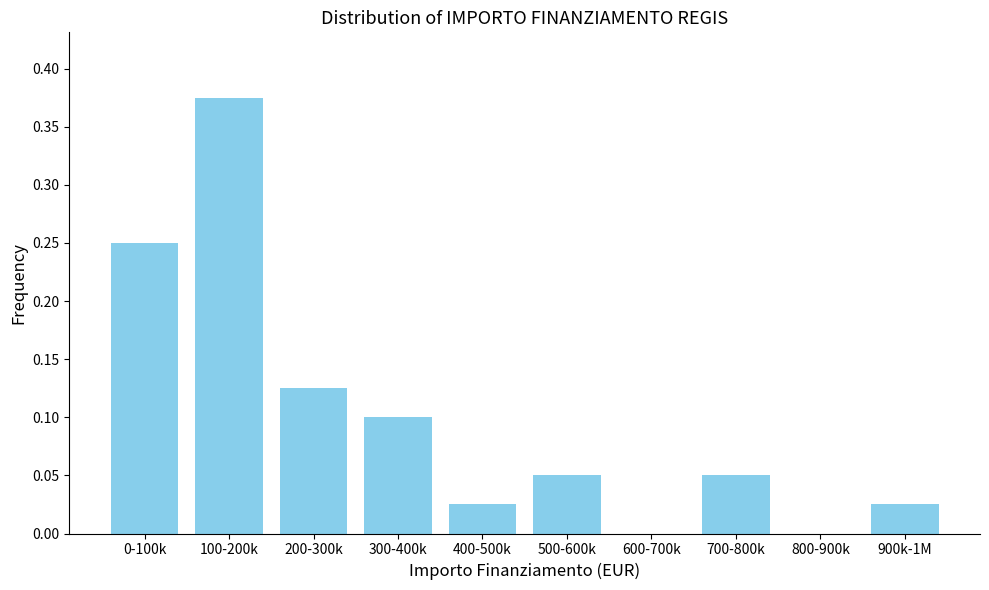

True or false: the data shows 0.7 at 100-200k.

False